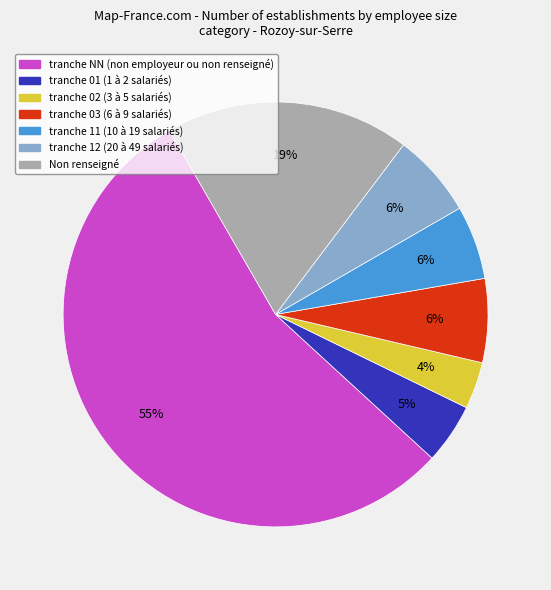

Is there a majority slice in this chart?

Yes